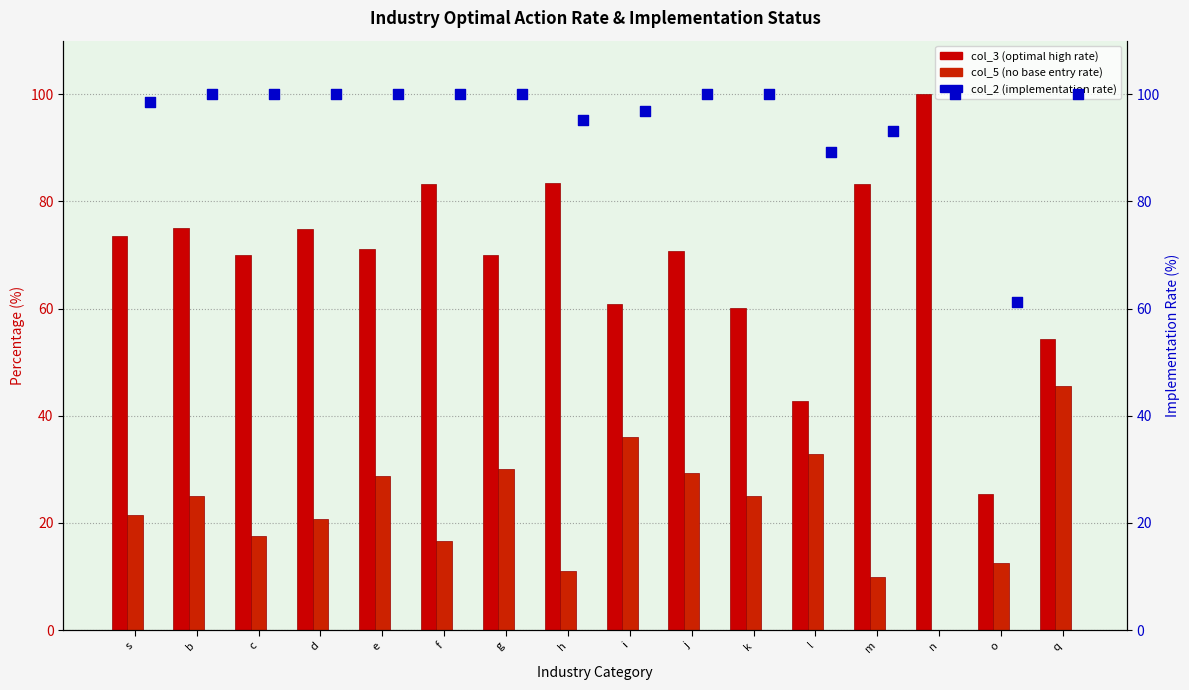

Which series reaches the maximum Y coordinate?

col_3 (optimal high)